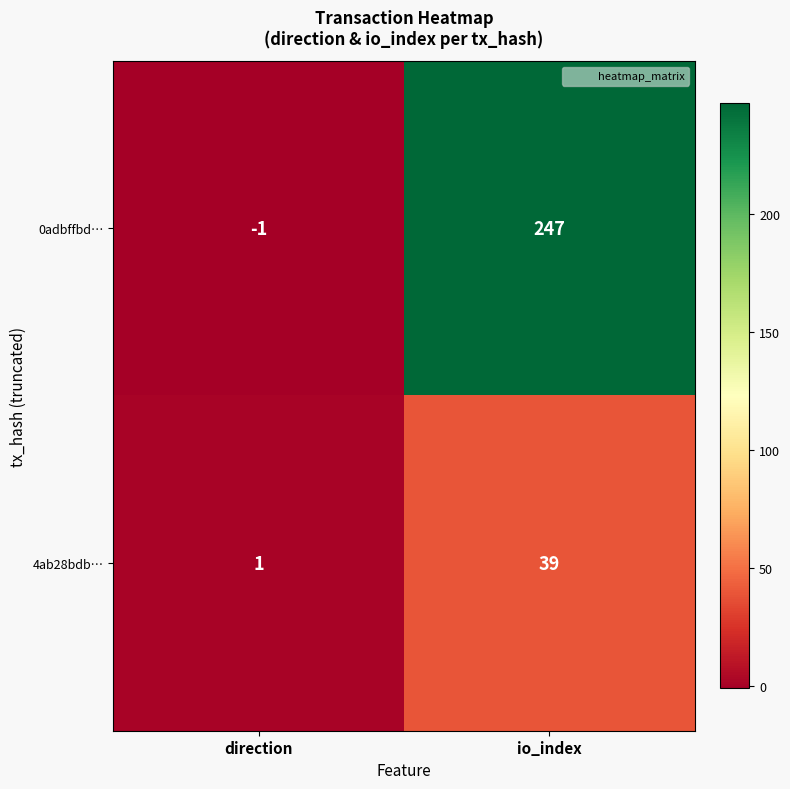

Reading left to right, list all the values displayed in this chart.

0adbffbd…: direction=-1	io_index=247
4ab28bdb…: direction=1	io_index=39